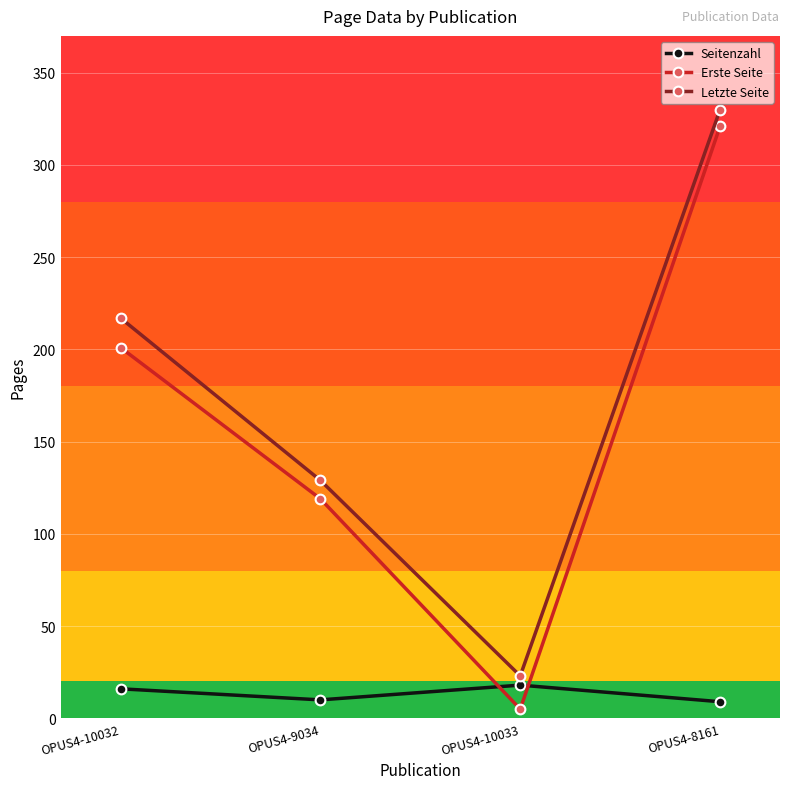

What is the approximate value of Letzte Seite at OPUS4-9034, to the nearest 10?

130